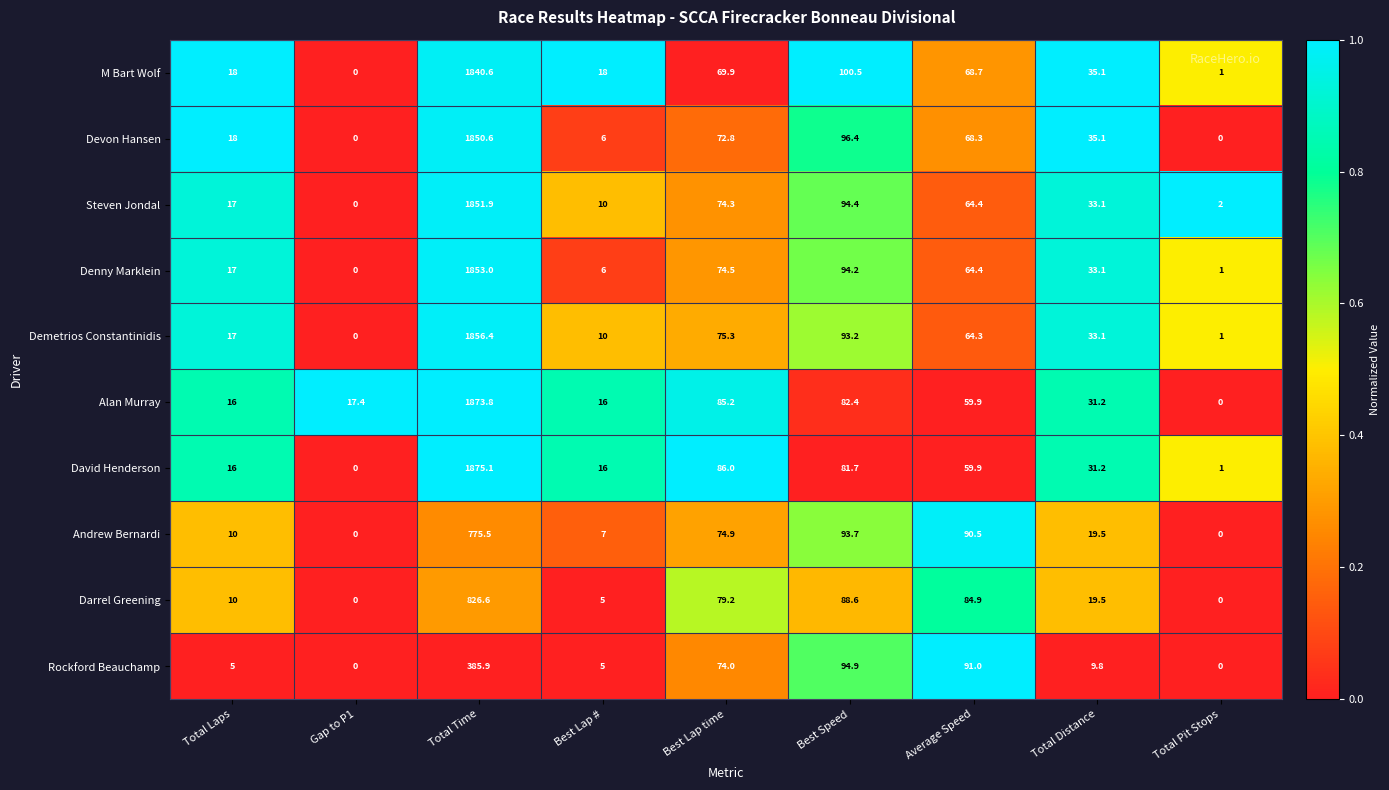

What is the sum of the M Bart Wolf values at Best Lap time and Best Lap #?

87.9